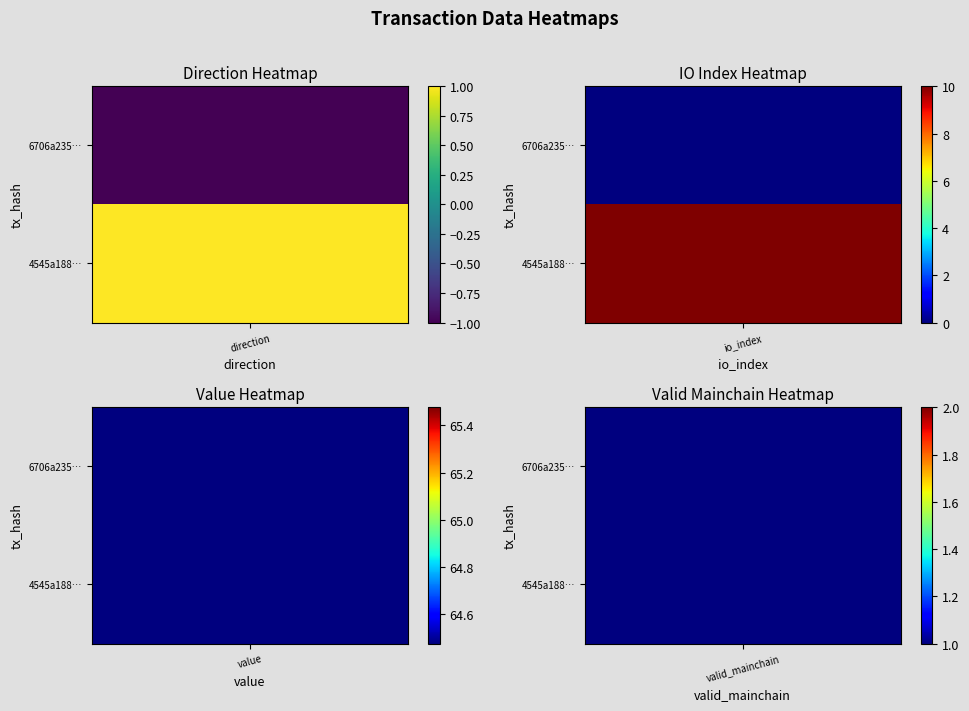

At how many categories does at least one series exceed 1?

2